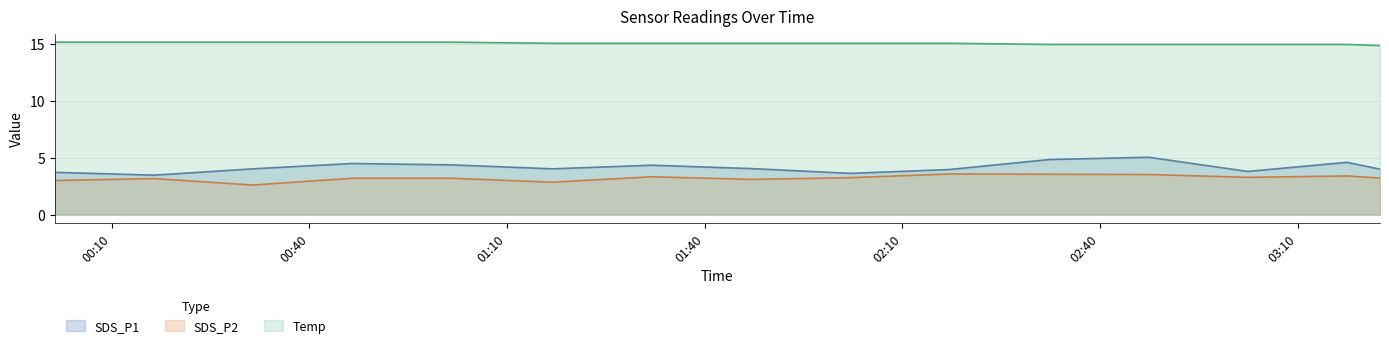

What is the total value across all series at 2022/05/02 02:17:11?

22.6